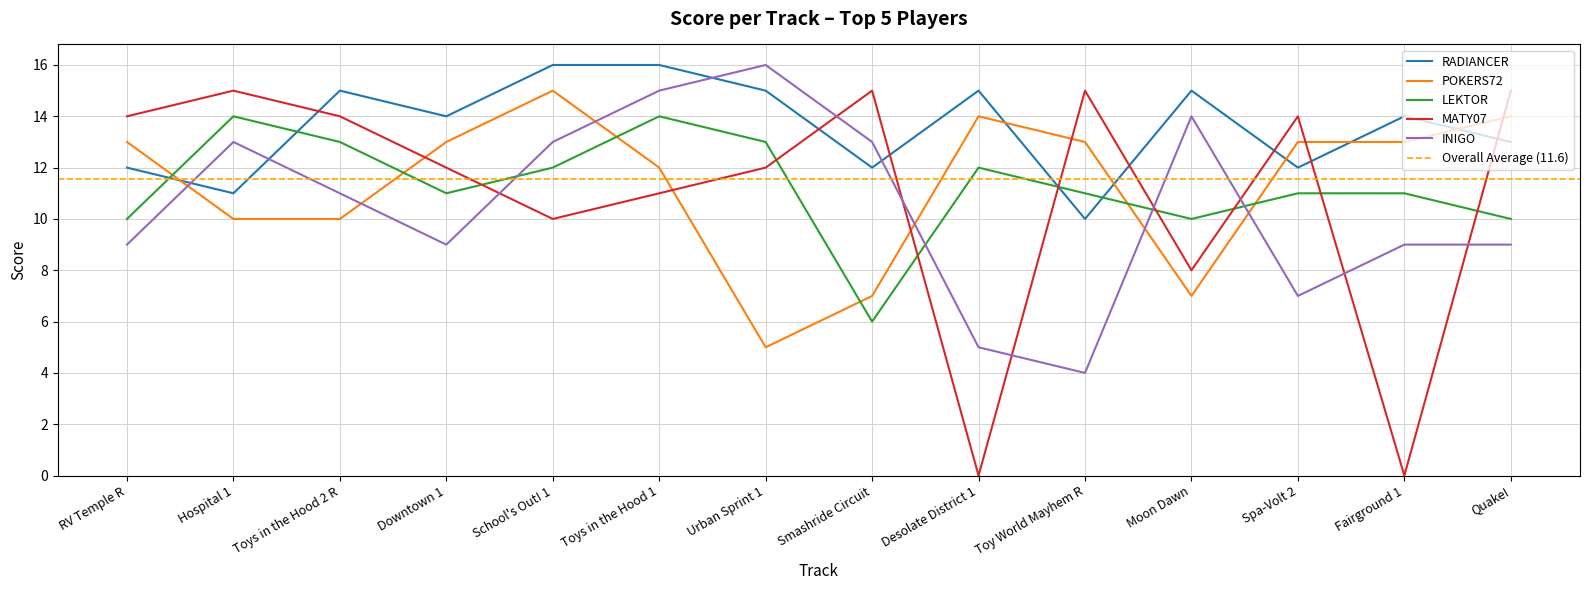

Between which two adjacent categories do LEKTOR and RADIANCER first intersect?

RV Temple R and Hospital 1